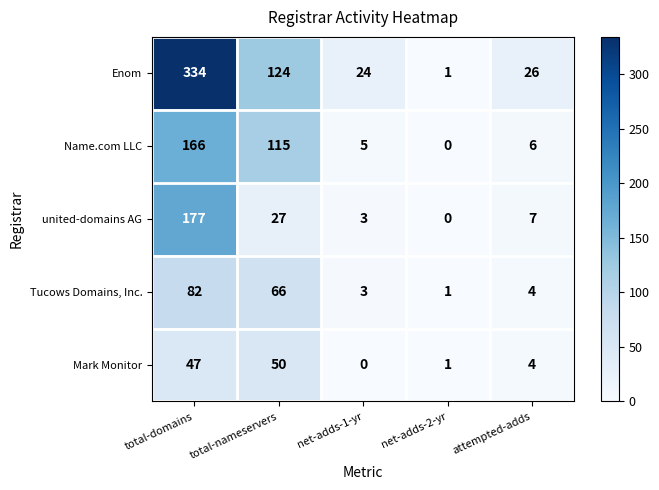

The Mark Monitor series shows -16 at net-adds-1-yr. True or false?

False